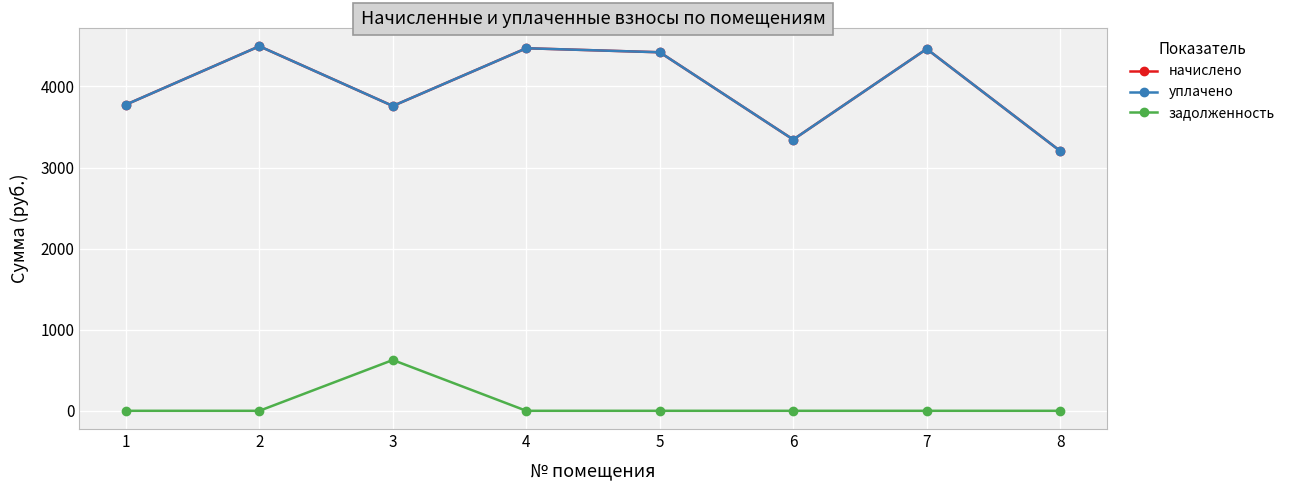

How many lines are shown in the chart?

3